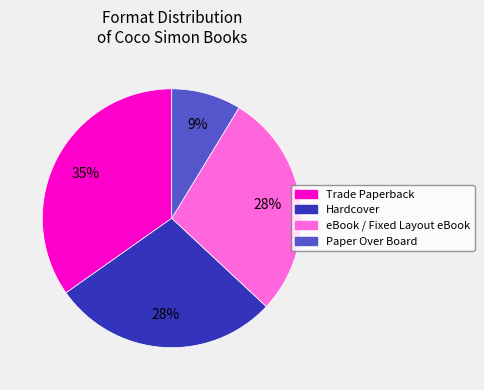

The Hardcover slice represents 28% of the pie. True or false?

True